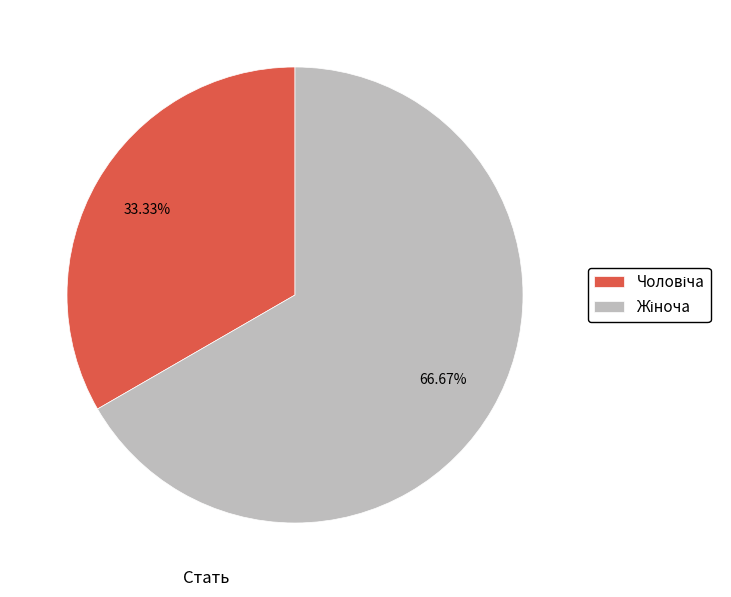

Is there any slice that represents more than half of the pie?

Yes